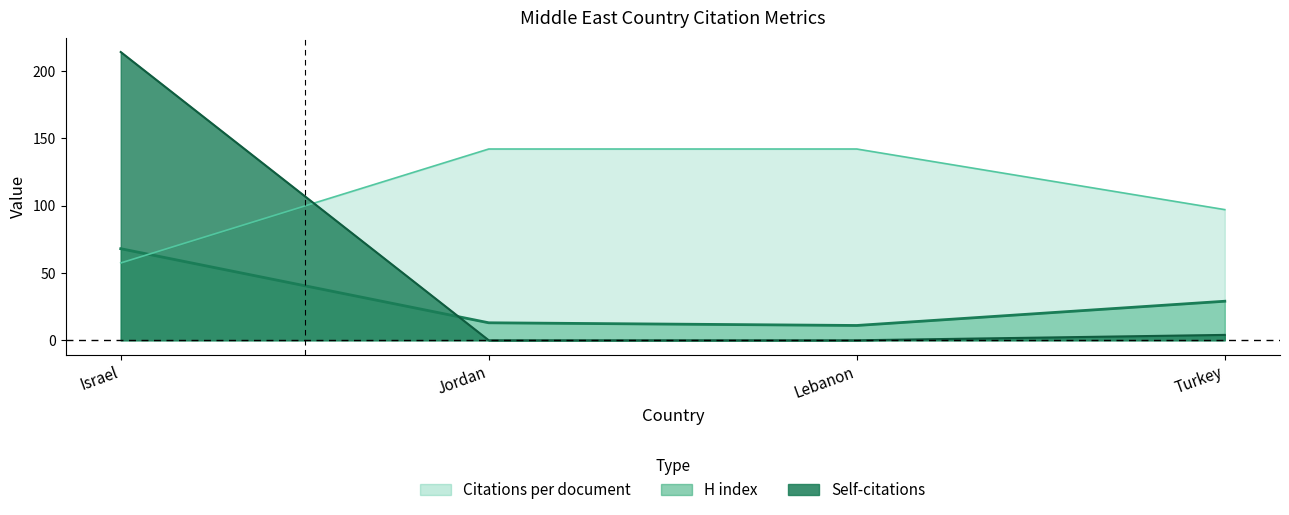

Which series ends up on top after the final intersection of Citations per document and H index?

Citations per document